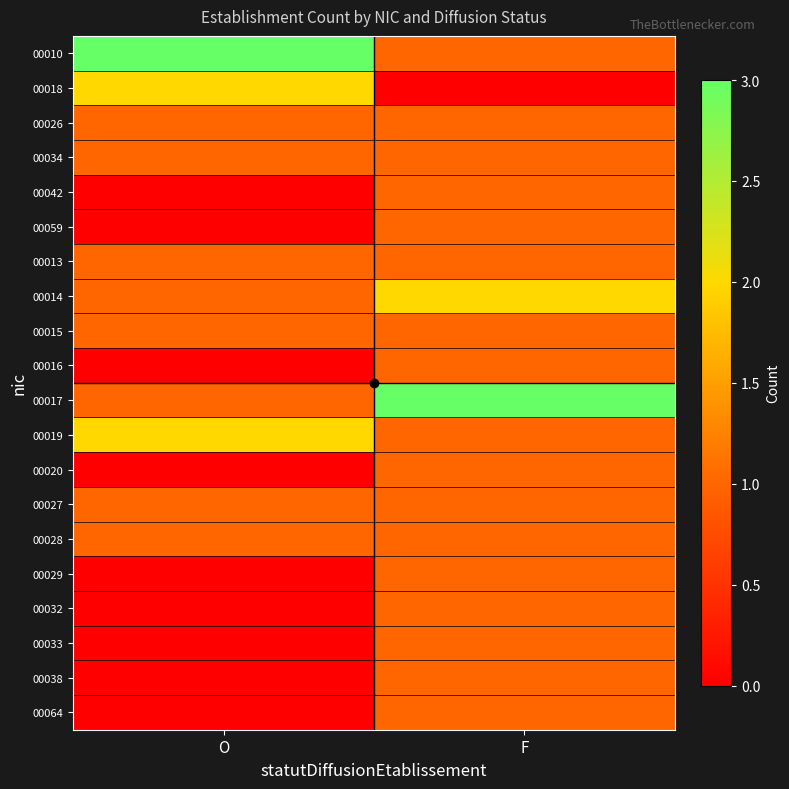

Rank the series by their maximum value, from highest to lowest.

00010, 00017, 00018, 00014, 00019, 00026, 00034, 00042, 00059, 00013, 00015, 00016, 00020, 00027, 00028, 00029, 00032, 00033, 00038, 00064